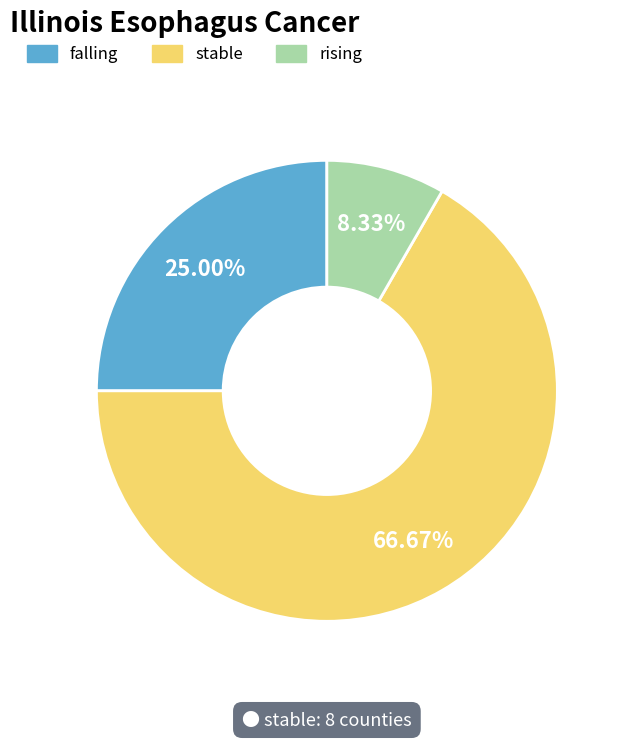

Which category has the biggest portion of the pie?

stable